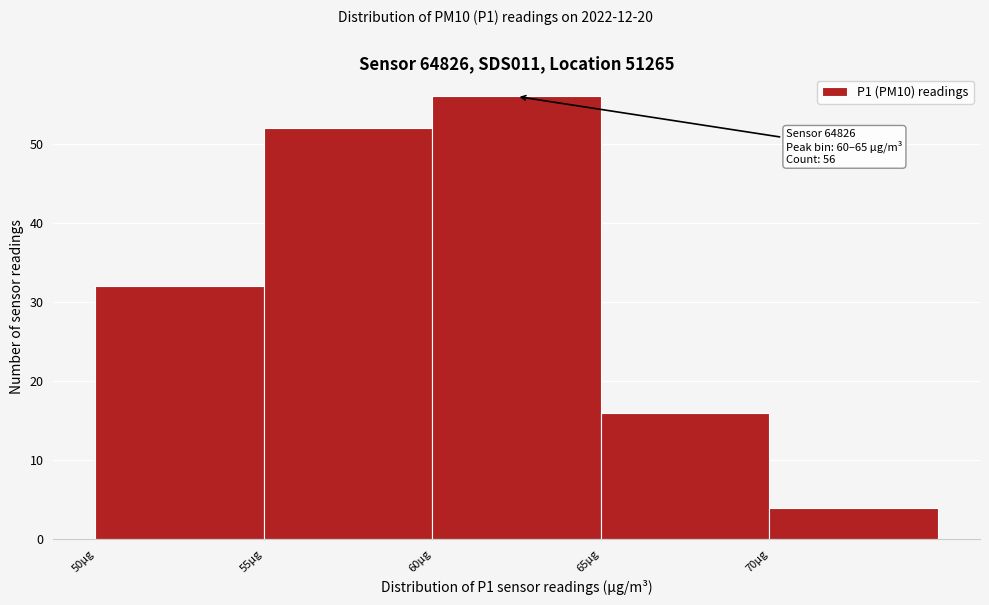

Which range on the x-axis has the tallest bar?

60 to 65